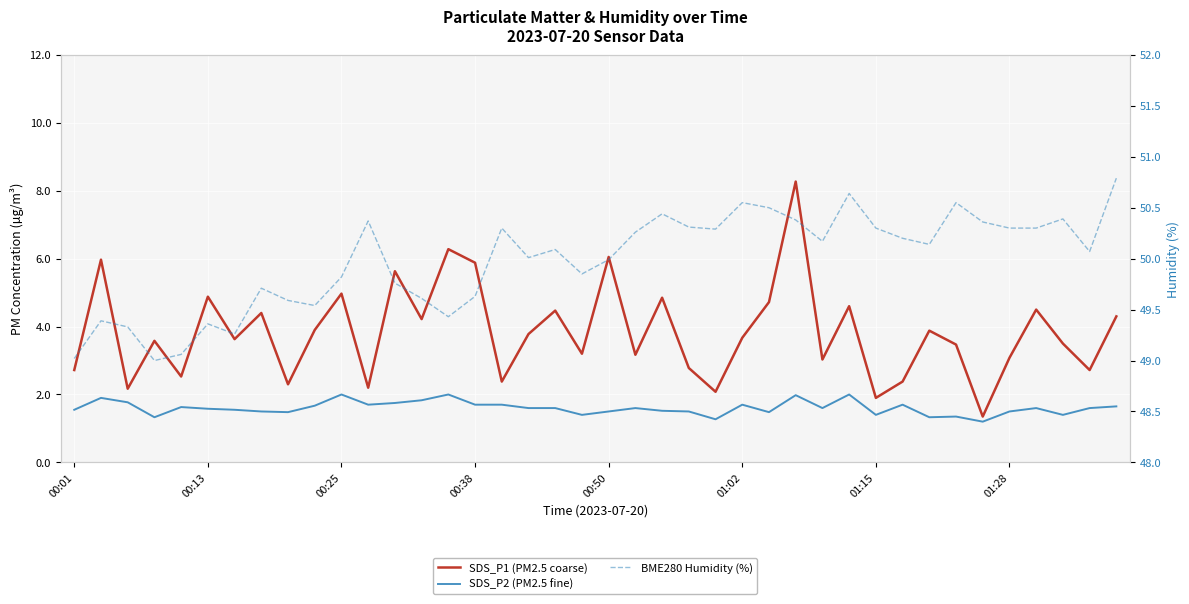

What is the difference between the highest and lowest values at 19?

48.5